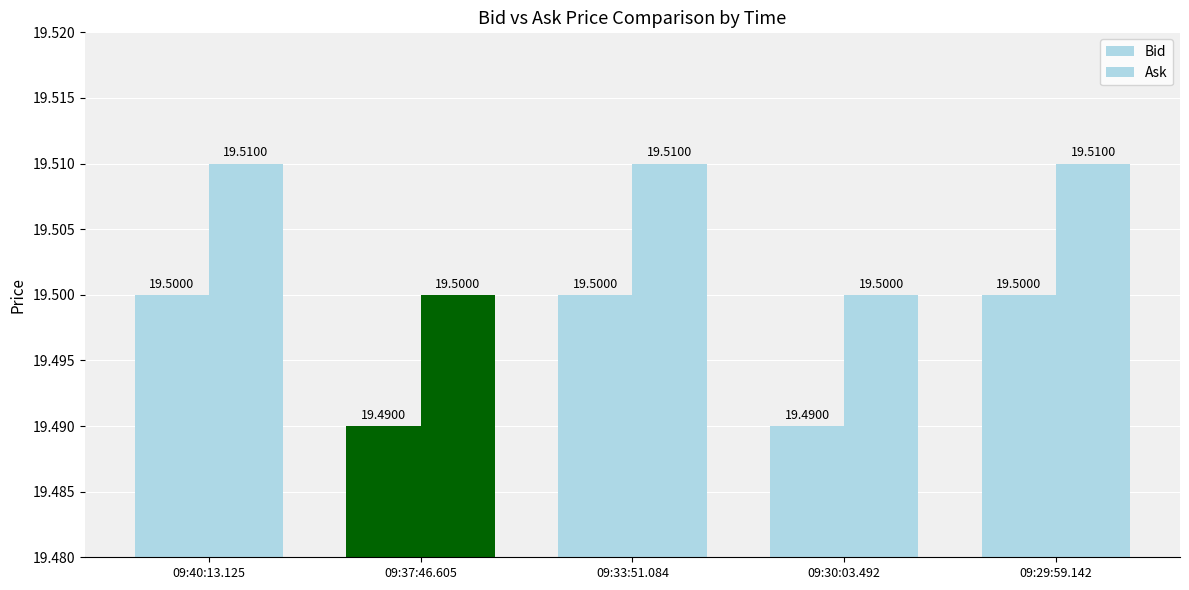

What is the value of the Ask bar at the 5th from the left?

19.5